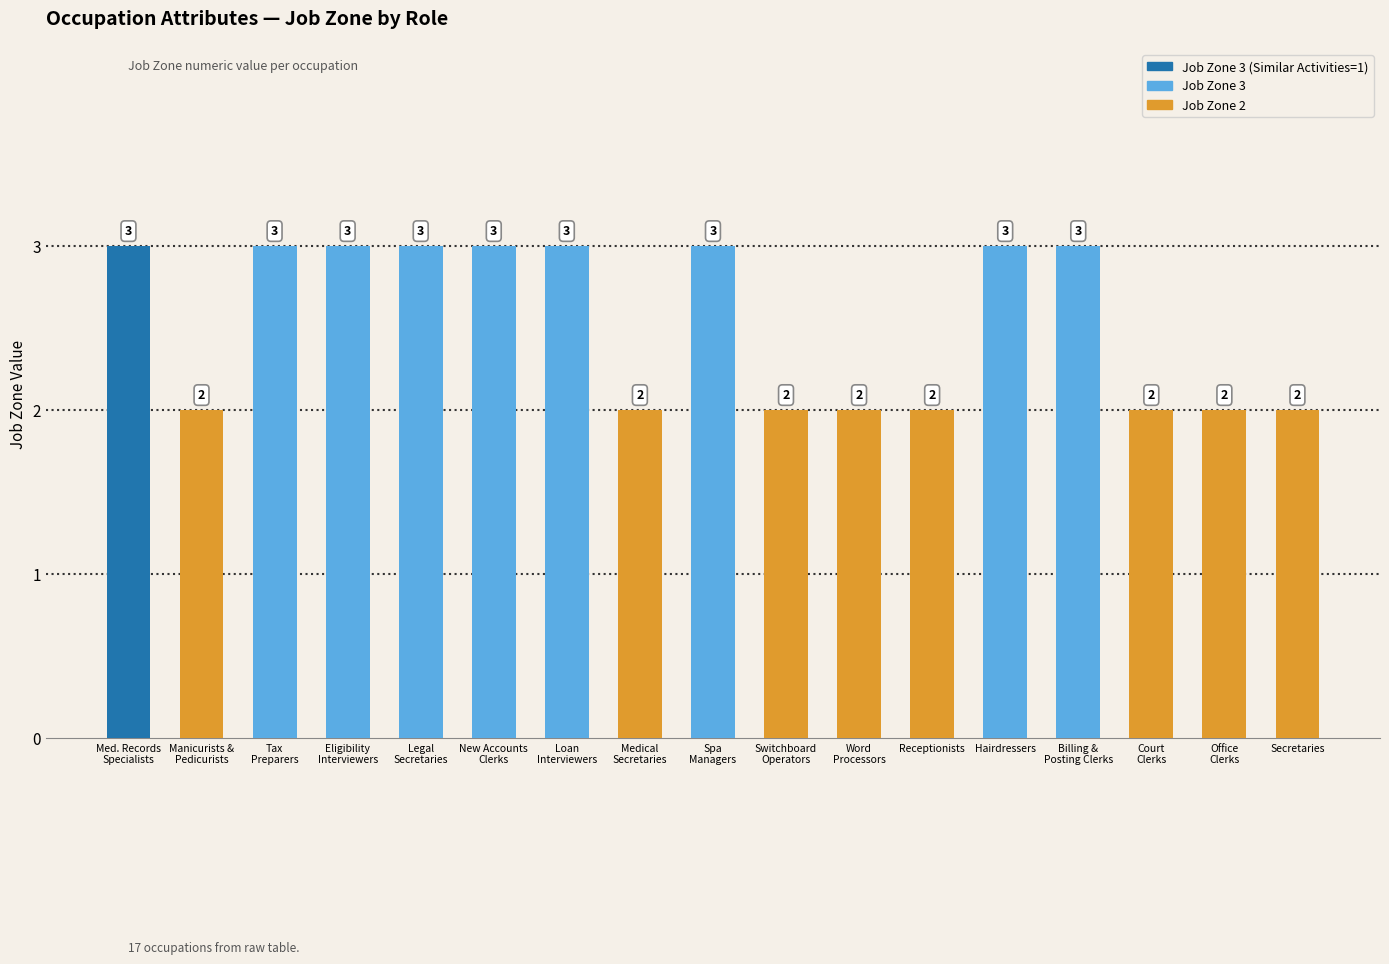

Does the chart contain stacked bars?

No